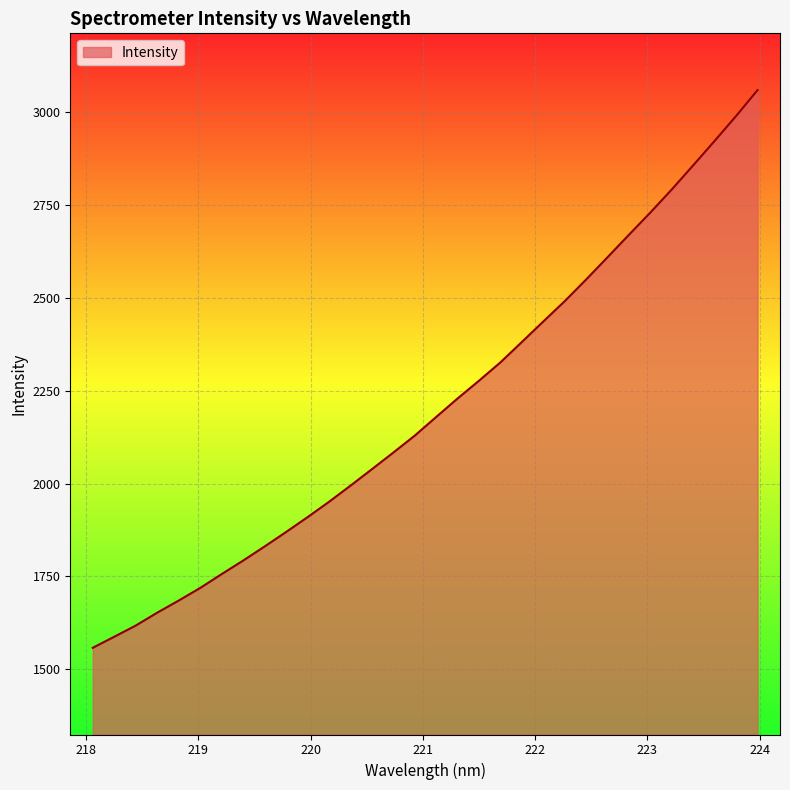

What is the smallest value displayed?

1557.4